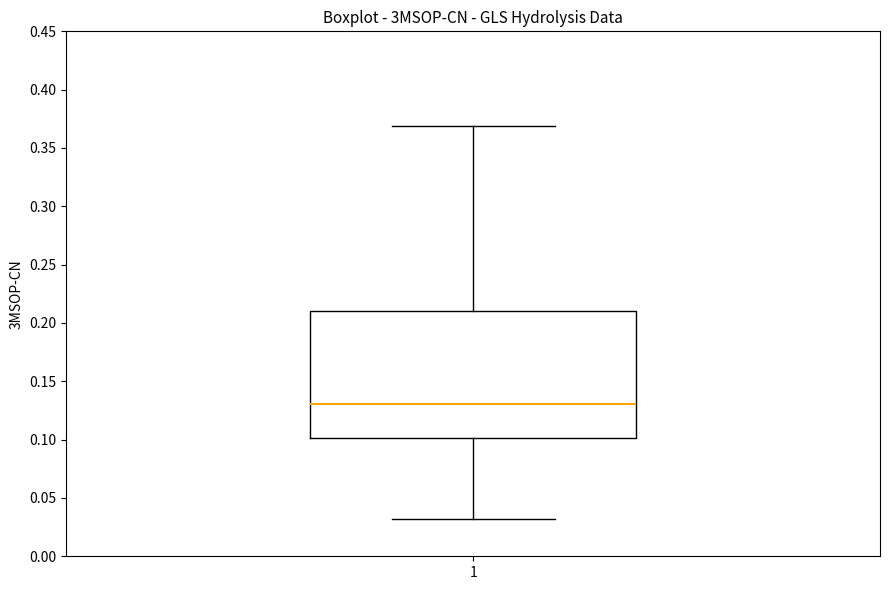

Where does the lower whisker of the box at x = 1 end on the y-axis? The values are not printed on the chart, so give them approximately, as read against the axis.

0.03